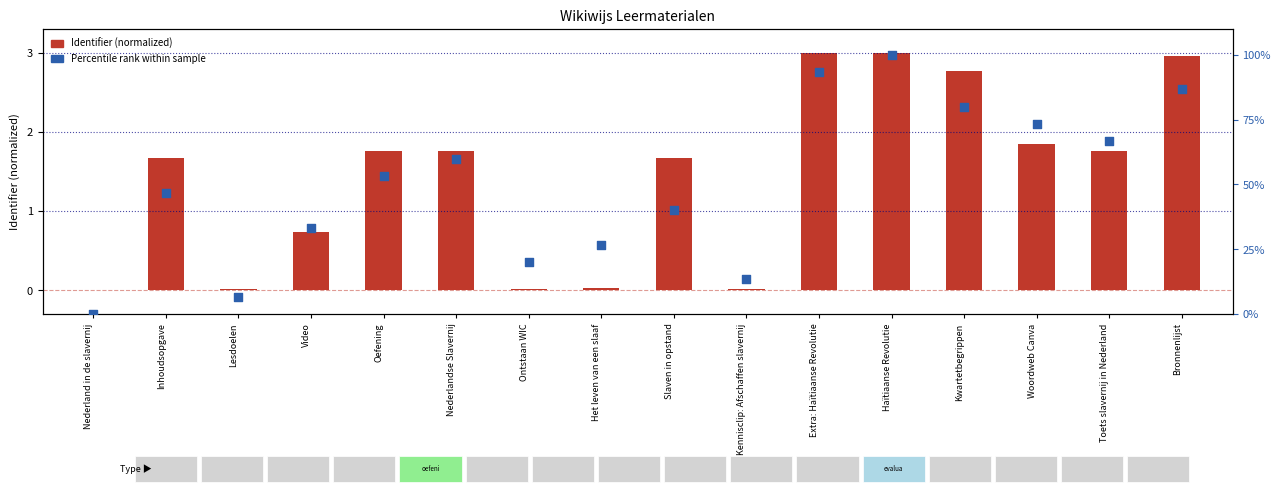

Approximately how many times larger is the value at Extra: Haïtiaanse Revolutie compared to Nederlandse Slavernij?

1.6